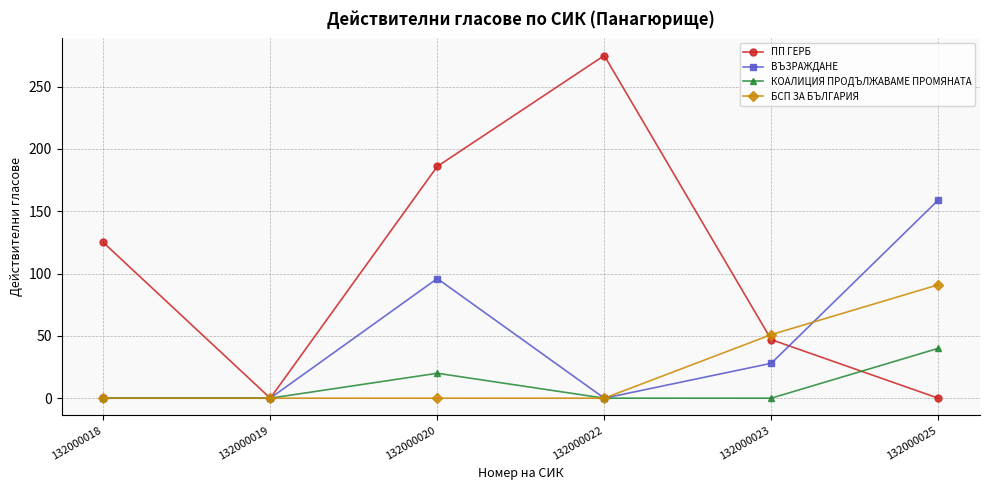

How many values in the БСП ЗА БЪЛГАРИЯ series exceed 0?

2